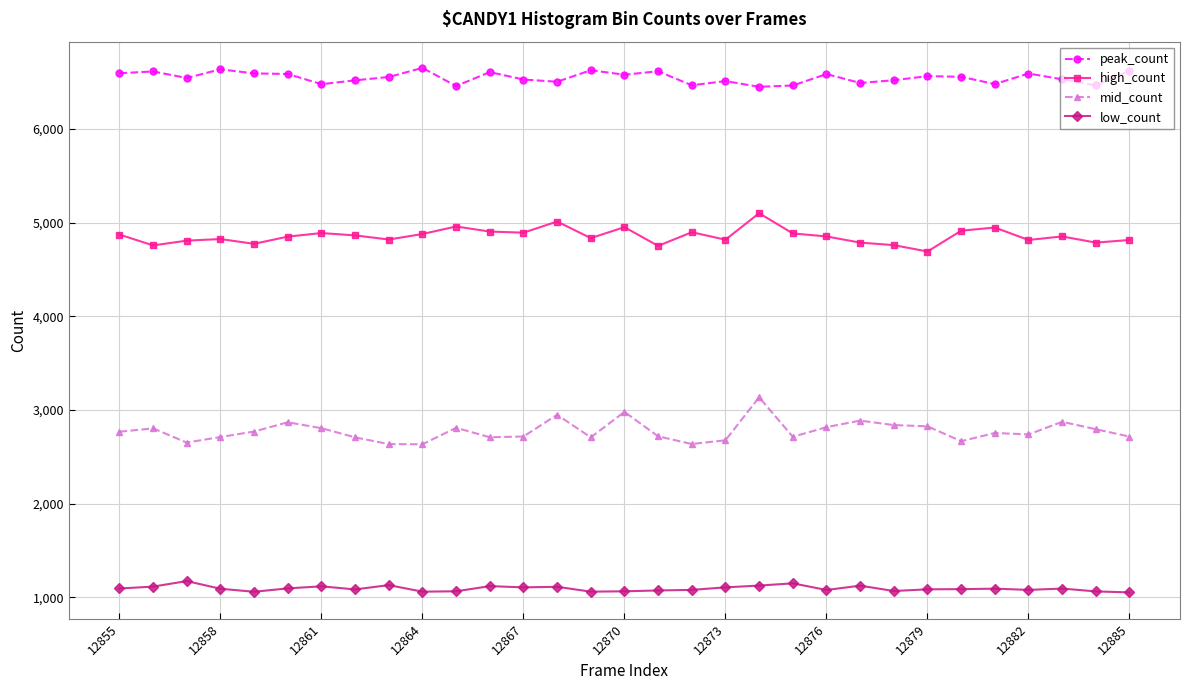

Which series has the widest spread of values?

mid_count